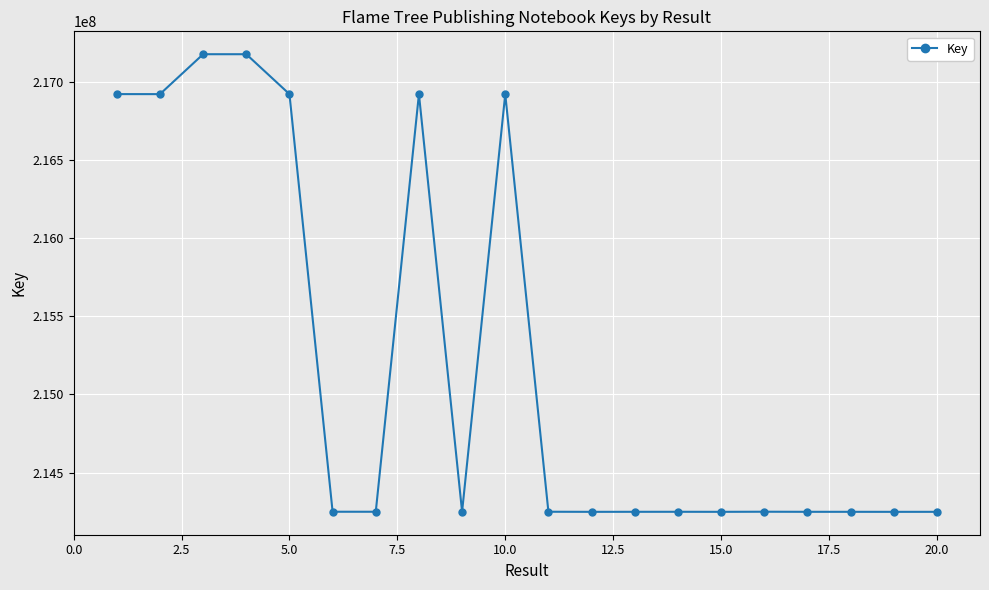

What is the value of the 15th point from the left?

214248802